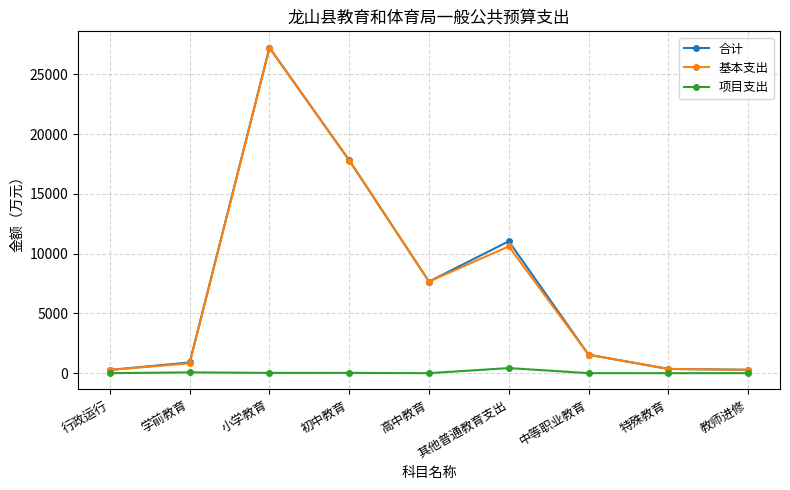

What is the sum of all 合计 values?

67125.7